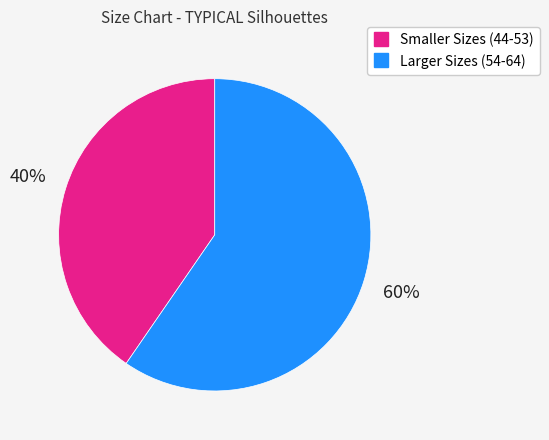

Is there any slice that represents more than half of the pie?

Yes